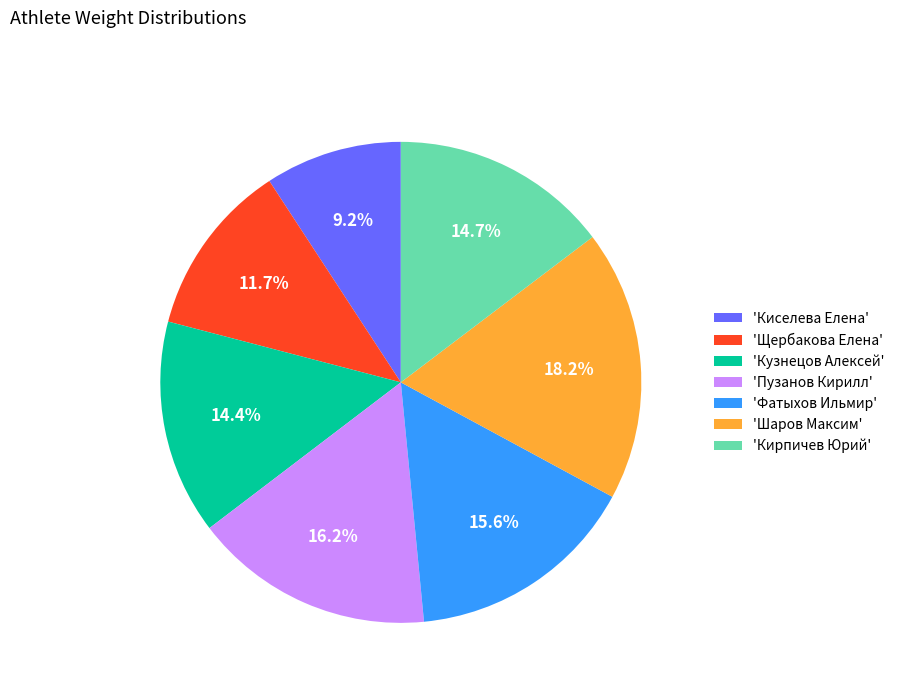

Does 'Шаров Максим' account for over 50% of the chart?

No